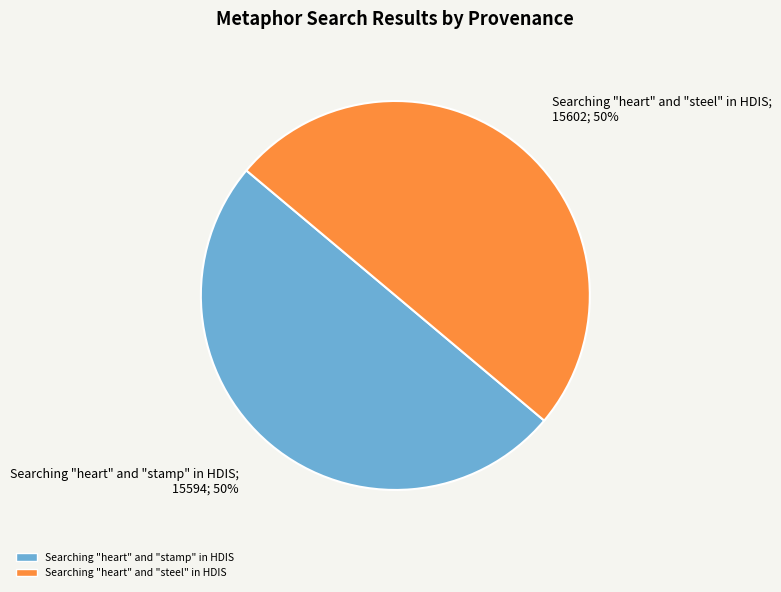

Approximately how many times larger is the value at Searching "heart" and "steel" in HDIS compared to Searching "heart" and "stamp" in HDIS?

1.0